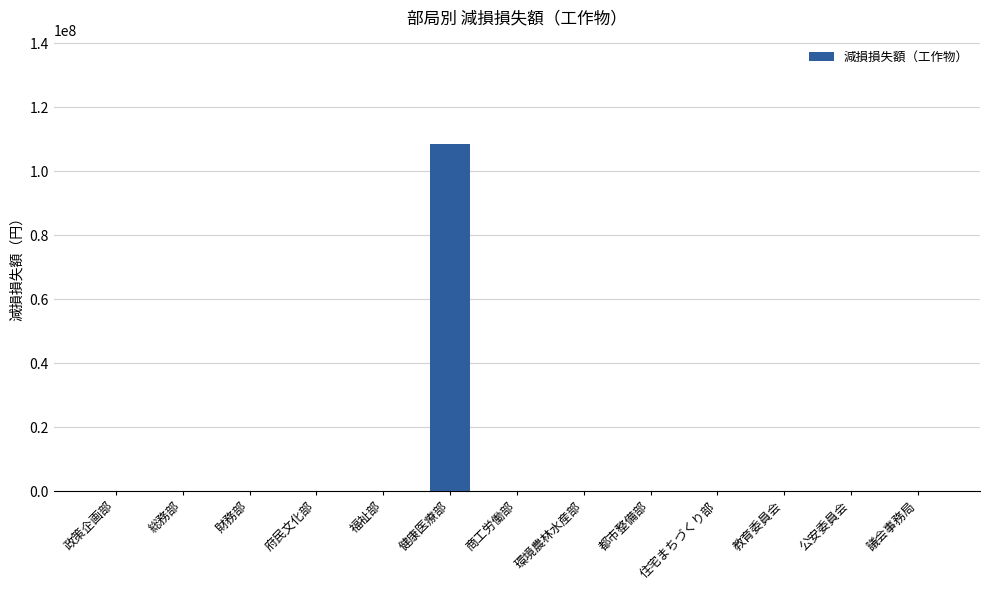

Which has a higher value, 健康医療部 or 総務部?

健康医療部